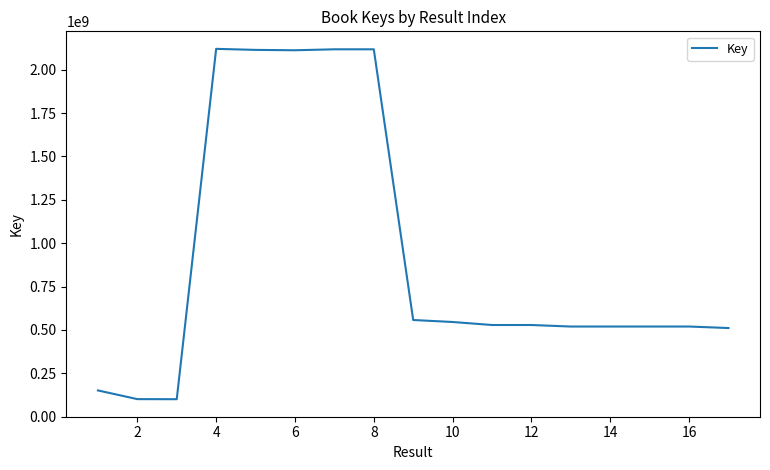

What is the maximum value shown in the chart?

2119915516